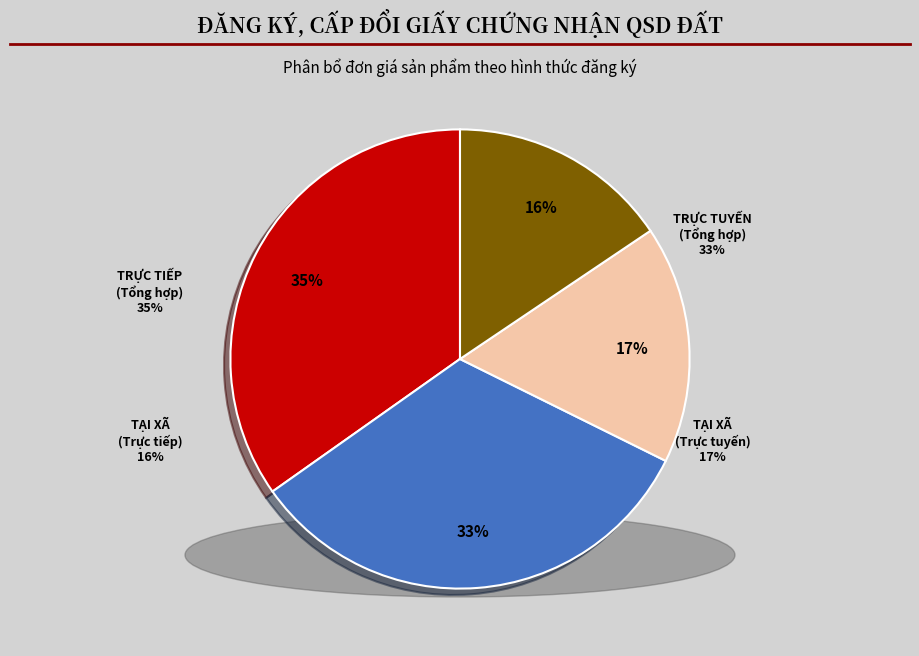

How many segments does this pie chart have?

4